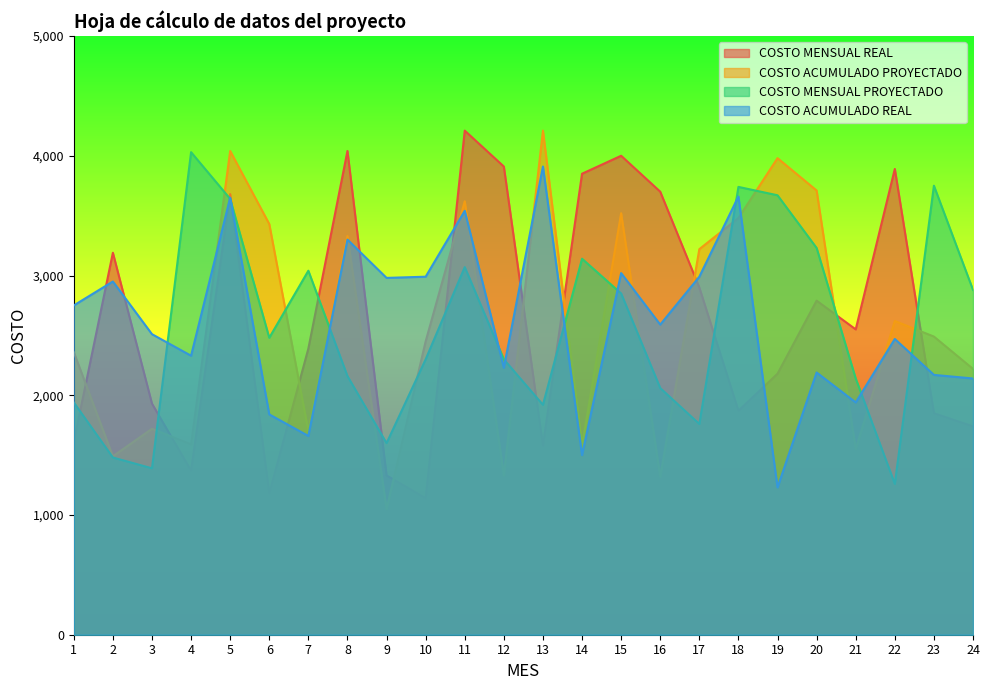

Reading left to right, list all the values displayed in this chart.

COSTO MENSUAL REAL: 1610	3190	1930	1370	3680	1180	2390	4040	1330	1140	4210	3910	1580	3850	4000	3700	2900	1870	2180	2790	2550	3890	1850	1740
COSTO ACUMULADO PROYECTADO: 2360	1490	1720	1590	4040	3430	1700	3330	1050	2450	3620	1330	4210	1580	3520	1320	3220	3480	3980	3710	1550	2620	2490	2220
COSTO MENSUAL PROYECTADO: 1940	1480	1390	4030	3640	2480	3040	2160	1600	2300	3070	2300	1920	3140	2850	2060	1760	3740	3670	3230	2140	1260	3750	2880
COSTO ACUMULADO REAL: 2750	2950	2510	2330	3650	1840	1660	3300	2980	2990	3540	2230	3910	1500	3020	2590	2990	3660	1230	2190	1940	2470	2170	2140